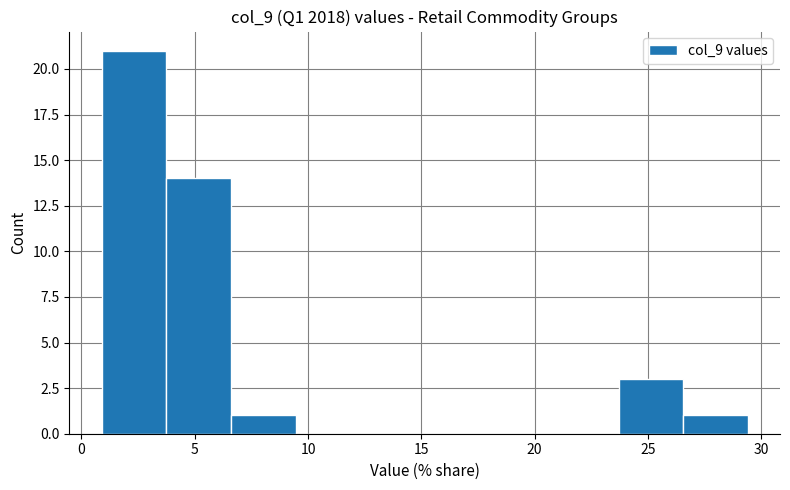

Reading left to right, list every bar in this chart as the range it spans on the x-axis followed by its height. Neither the bar edges nor the heights are printed on the chart, so give them approximately, as read against the axes.

1.0 to 3.5: 21
3.5 to 6.5: 14
6.5 to 9.5: 1
9.5 to 12.5: 0
12.5 to 15.0: 0
15.0 to 18.0: 0
18.0 to 21.0: 0
21.0 to 23.5: 0
23.5 to 26.5: 3
26.5 to 29.5: 1